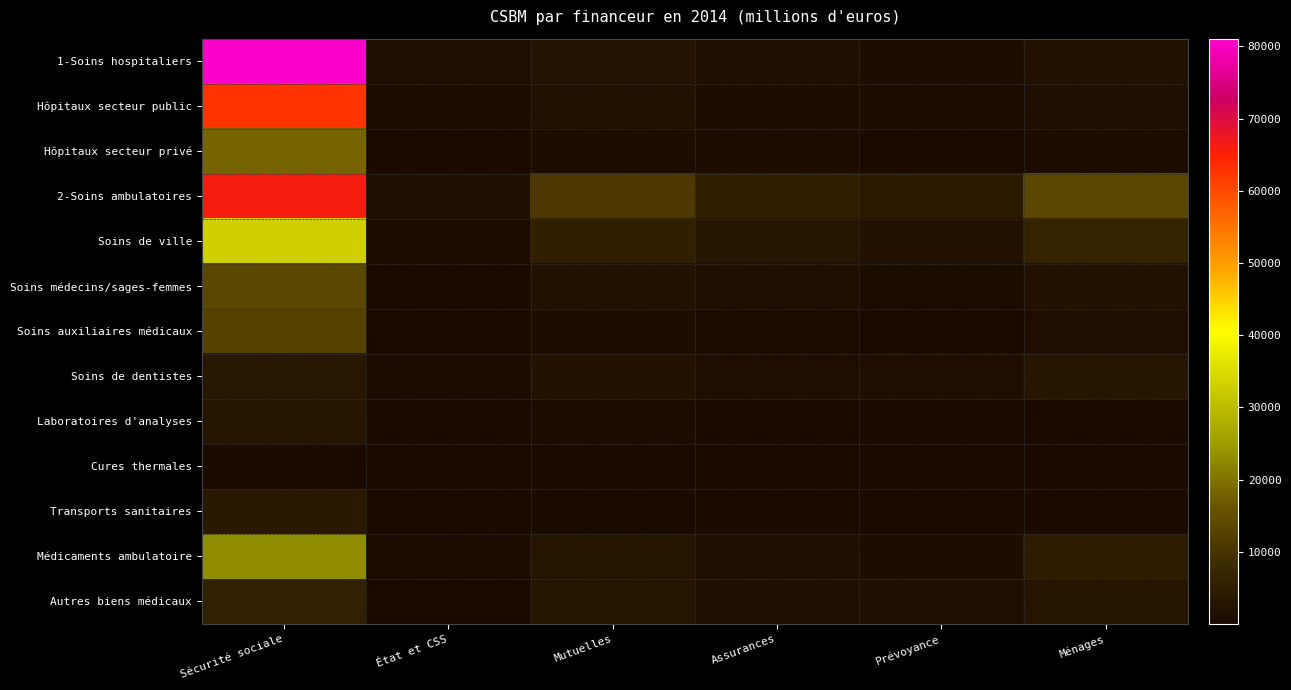

How many distinct data groups are displayed?

13